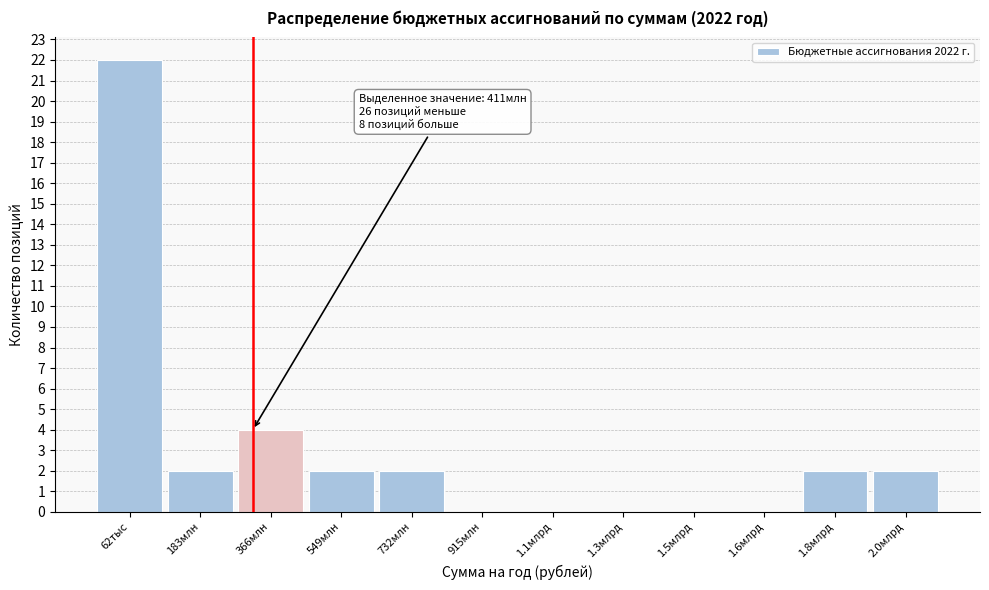

Reading left to right, list all the values displayed in this chart.

62тыс=22	183млн=2	366млн=4	549млн=2	732млн=2	915млн=0	1.1млрд=0	1.3млрд=0	1.5млрд=0	1.6млрд=0	1.8млрд=2	2.0млрд=2